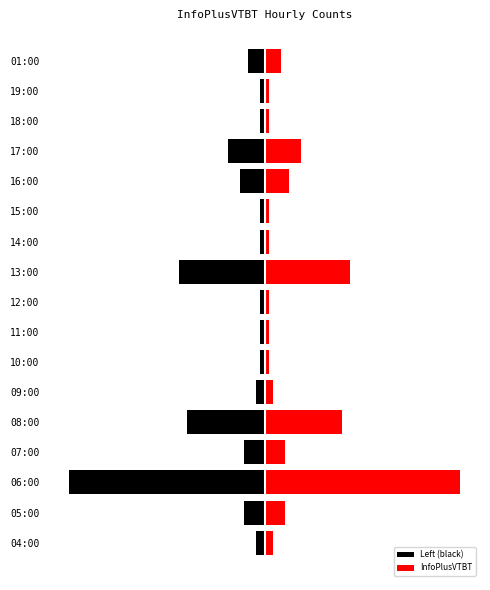

What are all the series names shown in the legend?

Left (black), InfoPlusVTBT